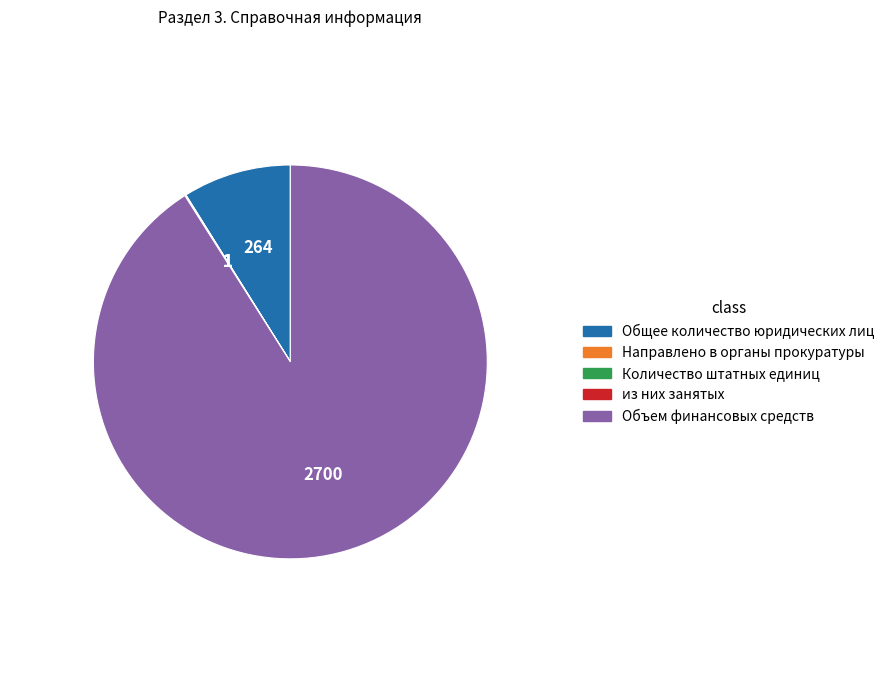

What is the largest slice in the pie chart?

Объем финансовых средств